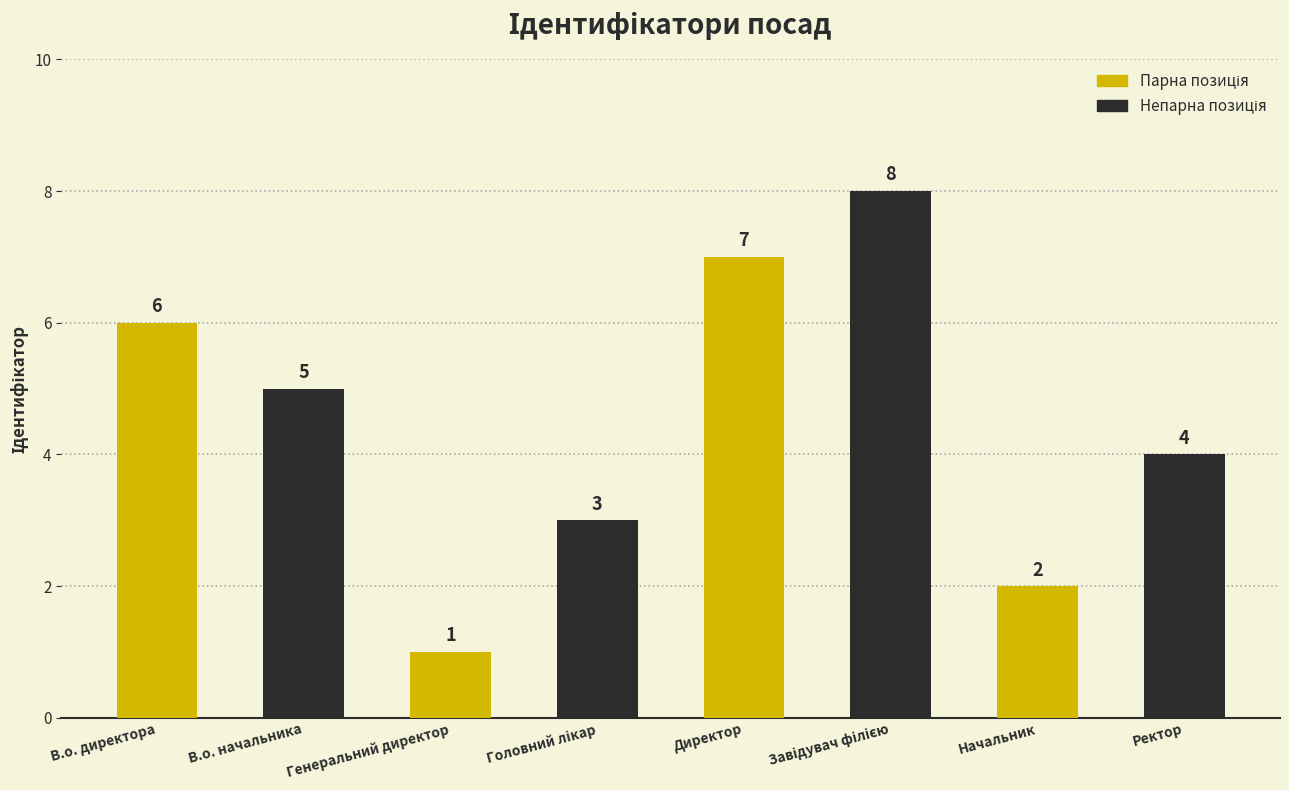

What is the sum of all values?

36